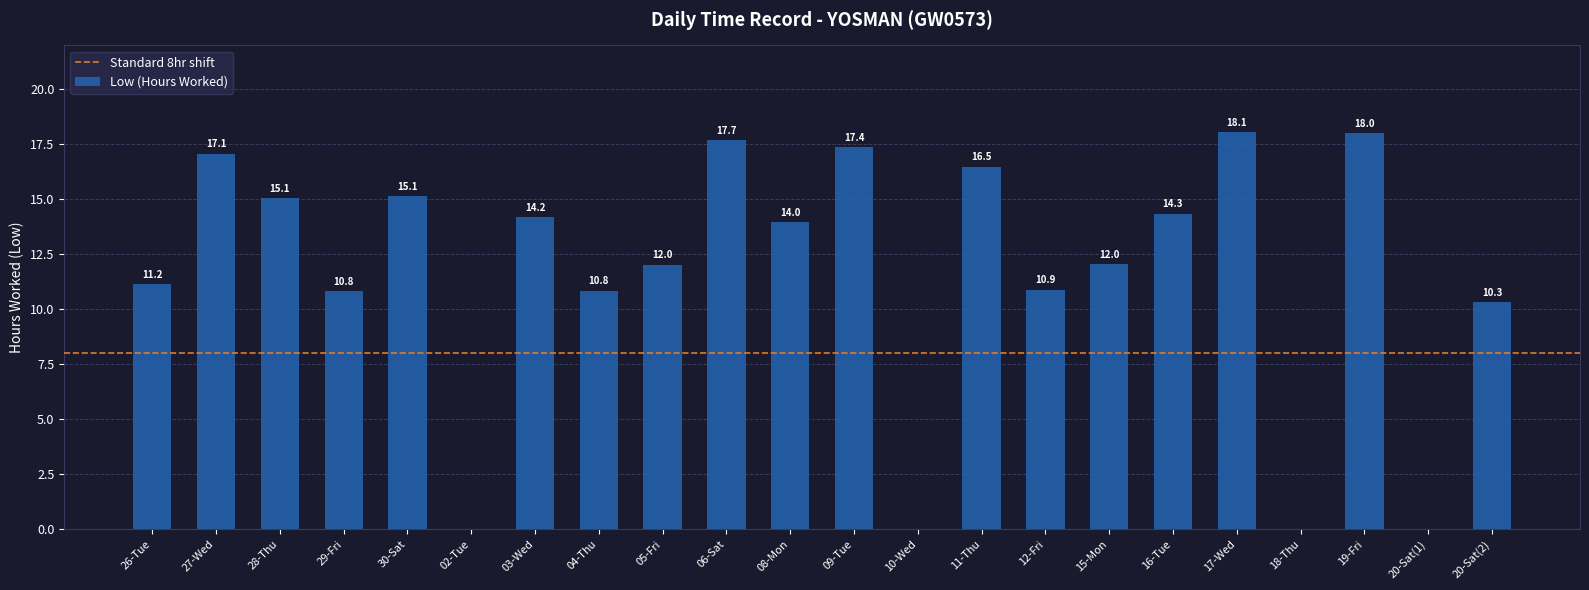

Which has a higher value, 29-Fri or 17-Wed?

17-Wed